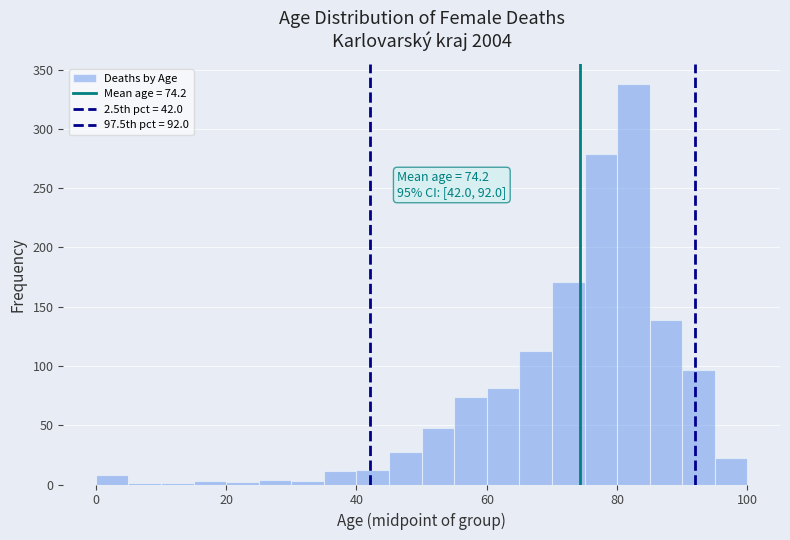

Read against the x-axis, roughly where is the centre of the tallest bar?

82